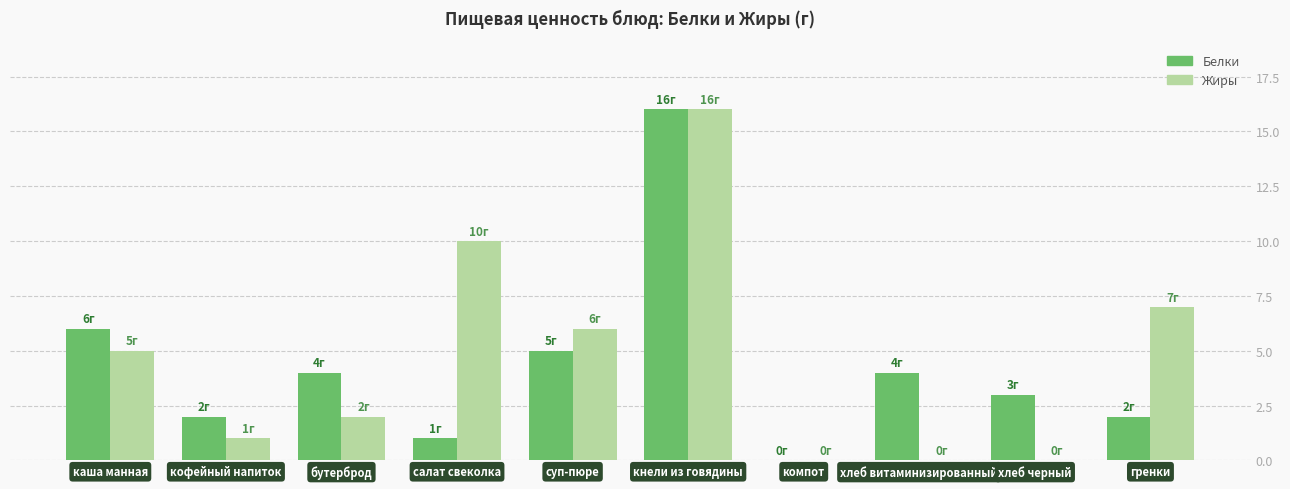

Where is Жиры nearest to the value 8?

гренки